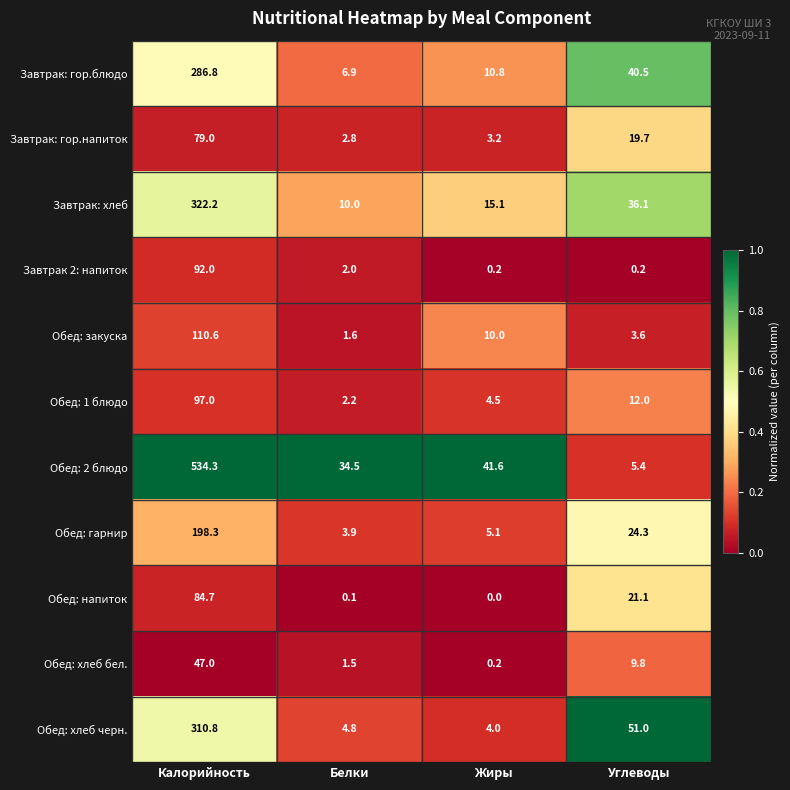

The Обед: 1 блюдо series shows 0.8 at Белки. True or false?

False